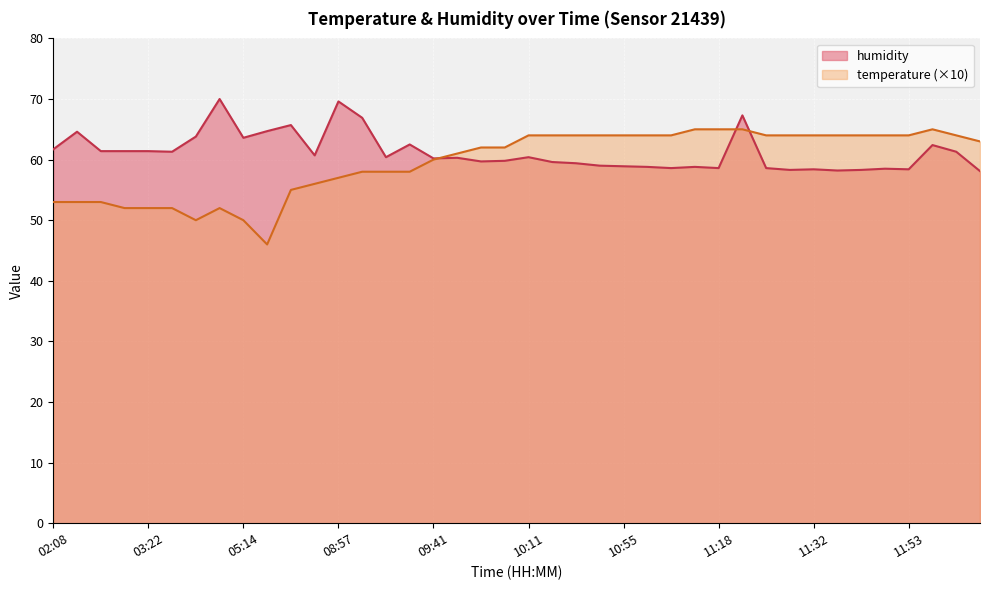

How many values in the temperature series are below 63?

20